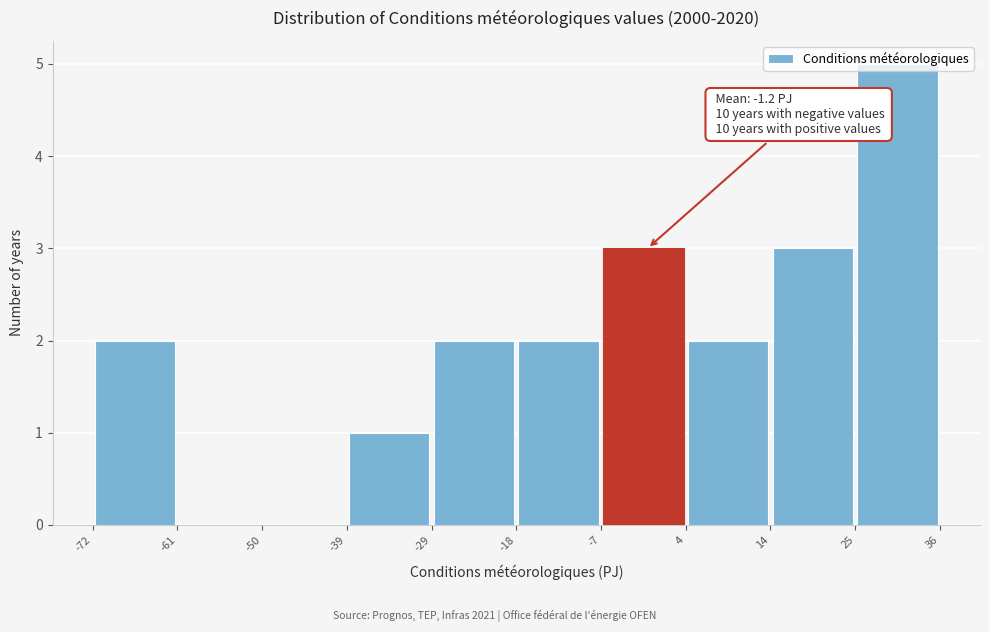

Which range on the x-axis has the tallest bar?

25 to 36